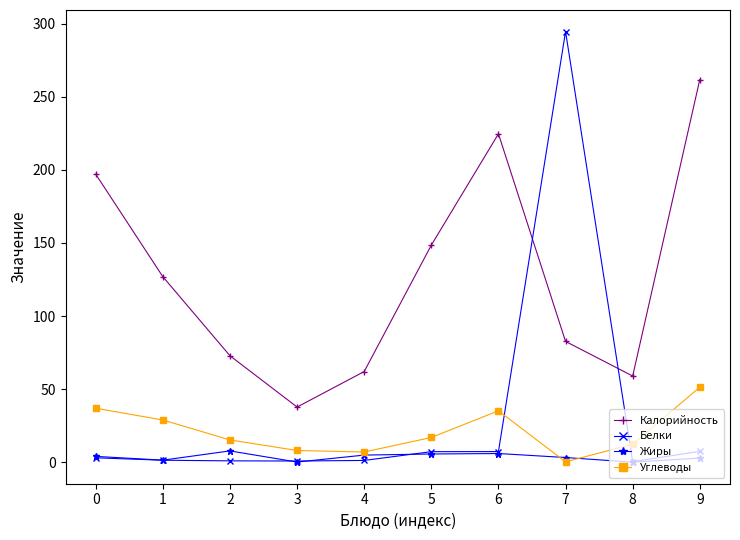

How many lines are shown in the chart?

4